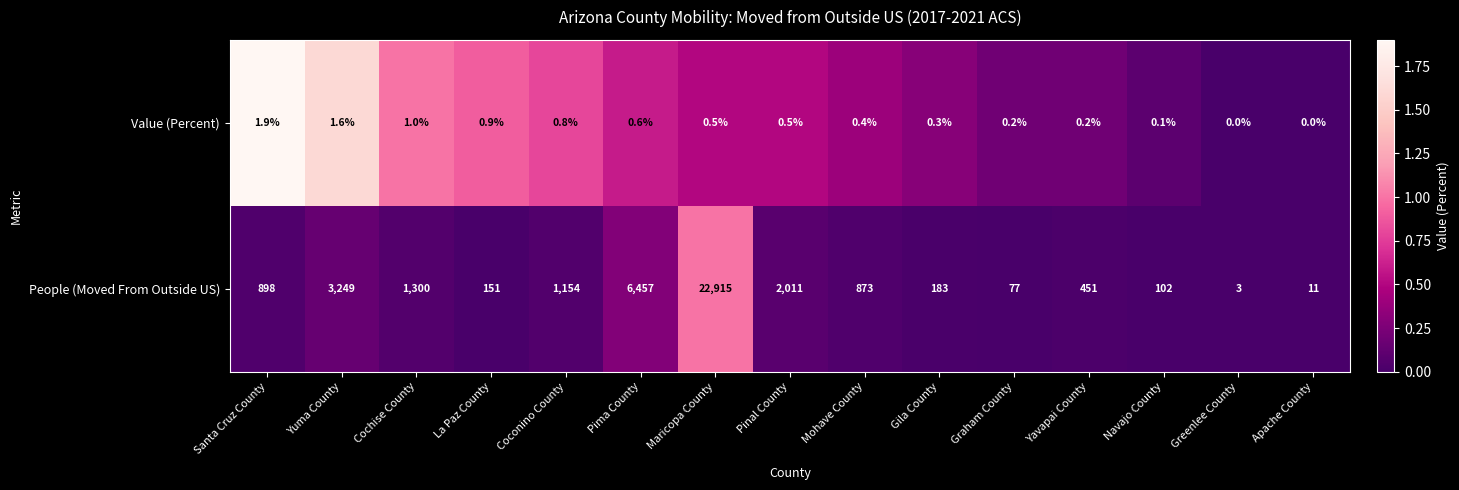

How many categories are shown in the chart?

15